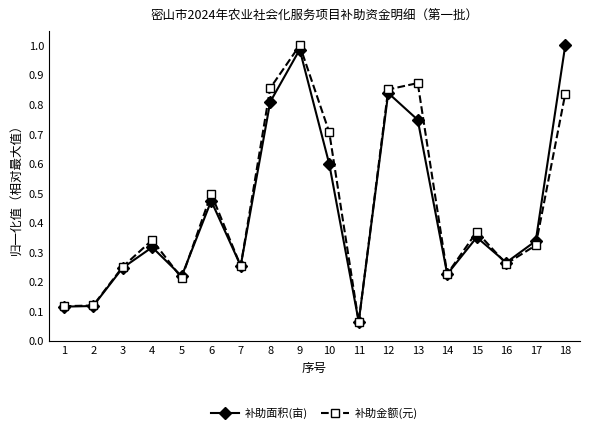

Is the value of 补助面积(亩) at 17 greater than the value of 补助金额(元) at 11?

Yes